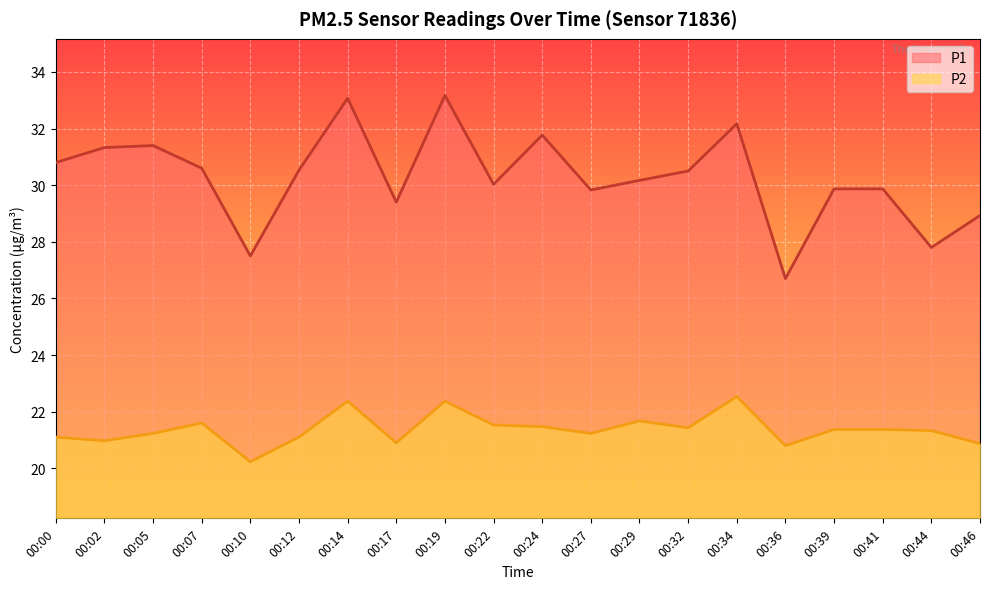

Which series has the largest range (max minus min)?

P1